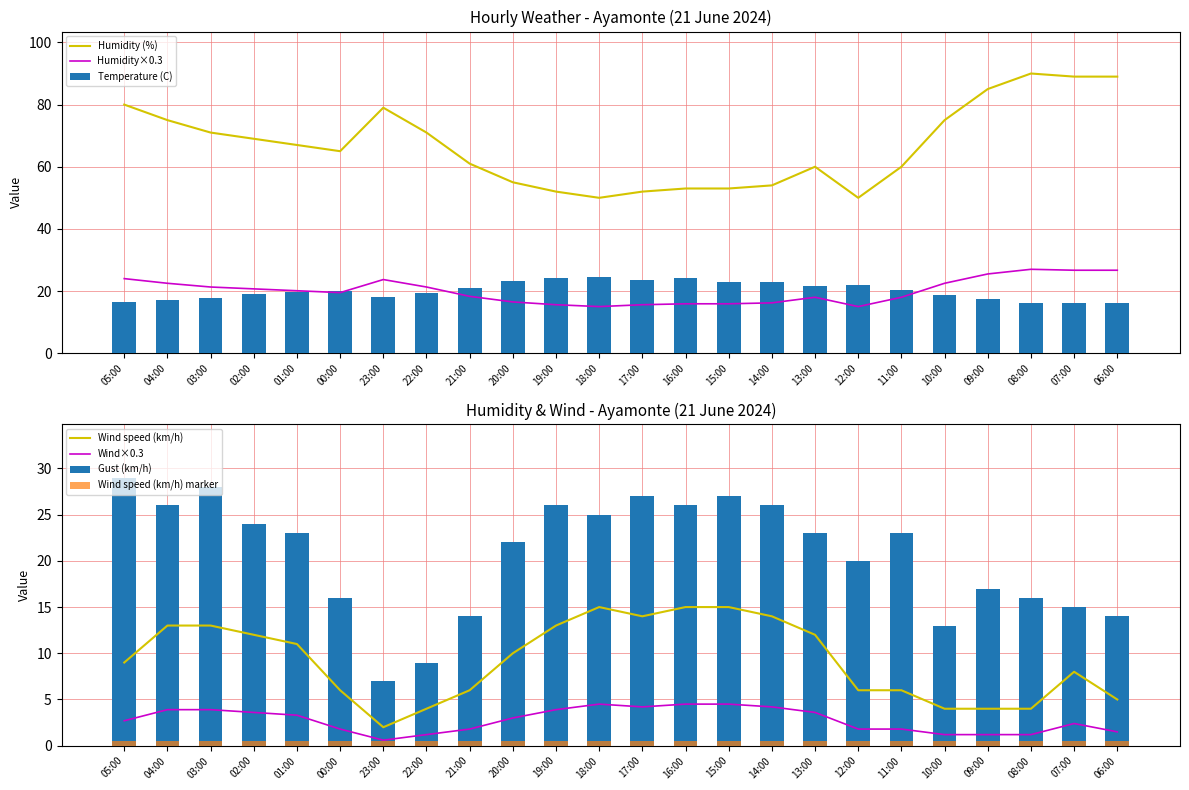

Reading right to left, extract all data points from this chart.

Temperature (C): 06:00=16.0	07:00=16.0	08:00=16.3	09:00=17.3	10:00=18.8	11:00=20.2	12:00=21.8	13:00=21.7	14:00=22.9	15:00=23.0	16:00=24.1	17:00=23.5	18:00=24.5	19:00=24.2	20:00=23.1	21:00=21.1	22:00=19.5	23:00=18.1	00:00=20.0	01:00=19.6	02:00=18.9	03:00=17.9	04:00=17.0	05:00=16.4
Humidity (%): 06:00=26.7	07:00=26.7	08:00=27.0	09:00=25.5	10:00=22.5	11:00=18.0	12:00=15.0	13:00=18.0	14:00=16.2	15:00=15.9	16:00=15.9	17:00=15.6	18:00=15.0	19:00=15.6	20:00=16.5	21:00=18.3	22:00=21.3	23:00=23.7	00:00=19.5	01:00=20.1	02:00=20.7	03:00=21.3	04:00=22.5	05:00=24.0
Wind speed (km/h): 06:00=1.5	07:00=2.4	08:00=1.2	09:00=1.2	10:00=1.2	11:00=1.8	12:00=1.8	13:00=3.6	14:00=4.2	15:00=4.5	16:00=4.5	17:00=4.2	18:00=4.5	19:00=3.9	20:00=3.0	21:00=1.8	22:00=1.2	23:00=0.6	00:00=1.8	01:00=3.3	02:00=3.6	03:00=3.9	04:00=3.9	05:00=2.7
Gust (km/h): 06:00=14.0	07:00=15.0	08:00=16.0	09:00=17.0	10:00=13.0	11:00=23.0	12:00=20.0	13:00=23.0	14:00=26.0	15:00=27.0	16:00=26.0	17:00=27.0	18:00=25.0	19:00=26.0	20:00=22.0	21:00=14.0	22:00=9.0	23:00=7.0	00:00=16.0	01:00=23.0	02:00=24.0	03:00=28.0	04:00=26.0	05:00=29.0